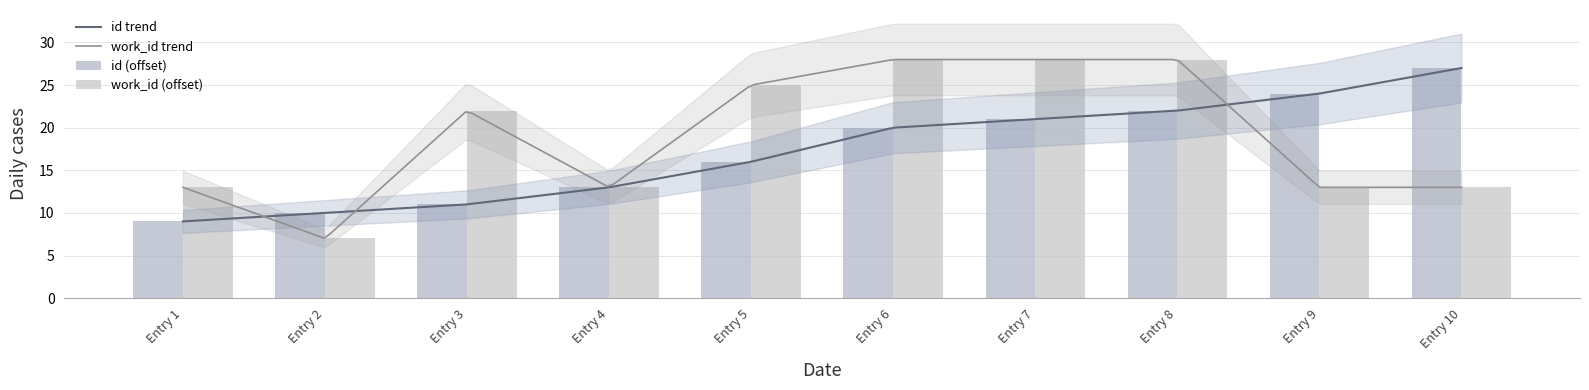

What is the highest value of the work_id trend series?

28.0